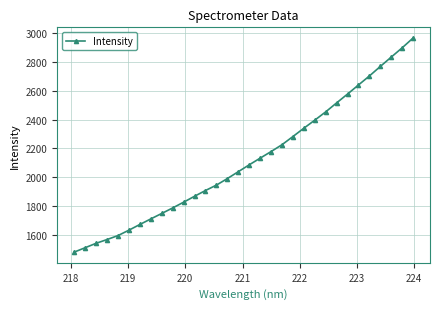

What is the difference between the maximum and second lowest values?

1458.8